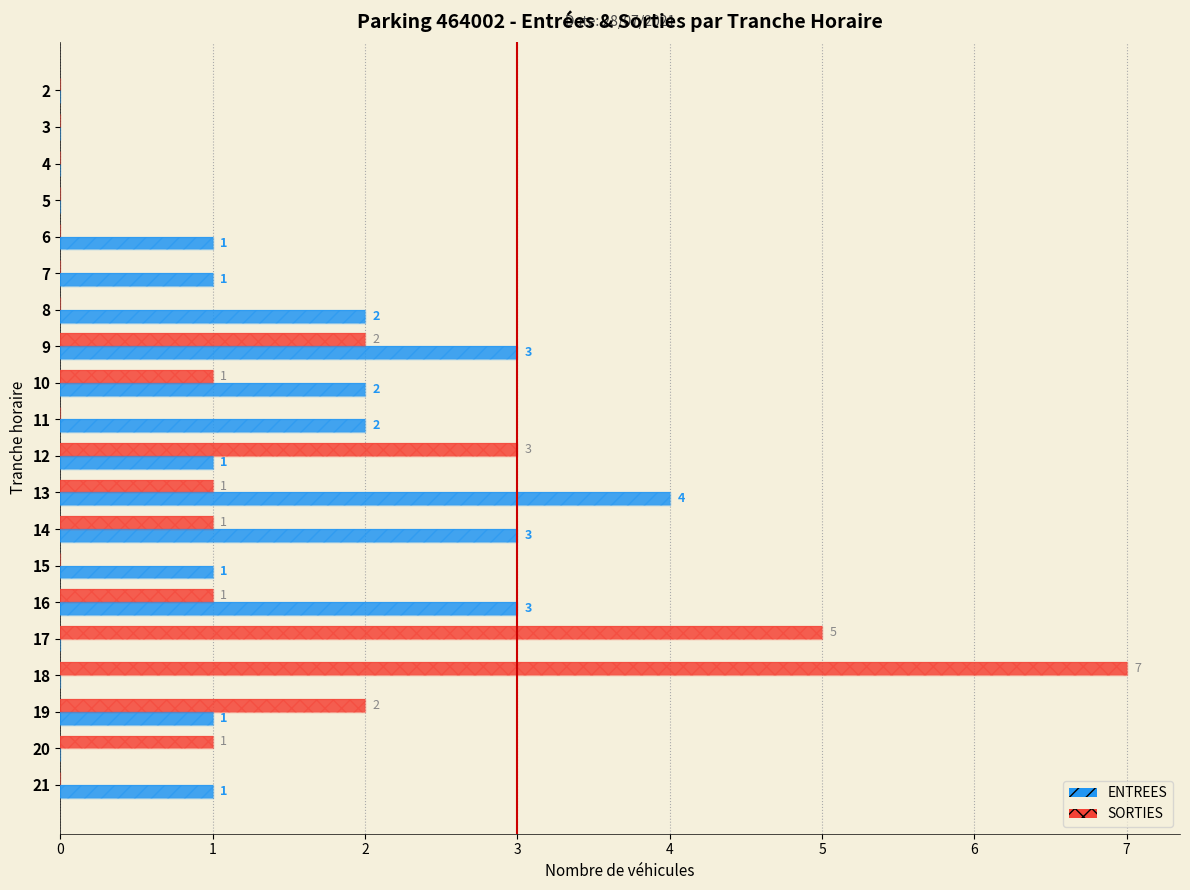

What is the spread (max minus min) of values at 9?

1